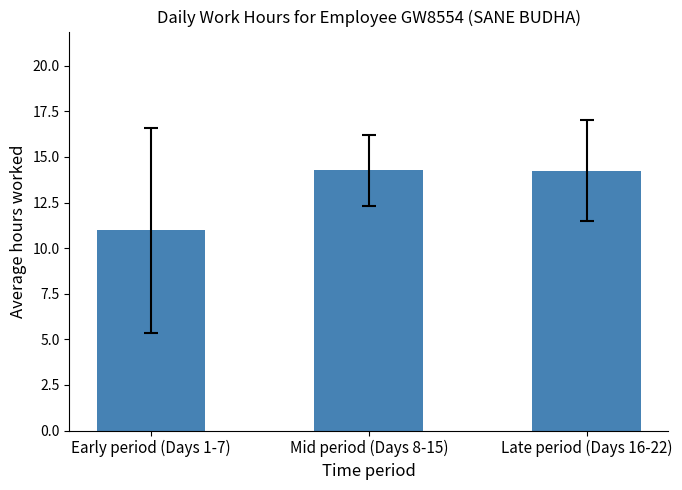

What is the sum of all values?

39.5